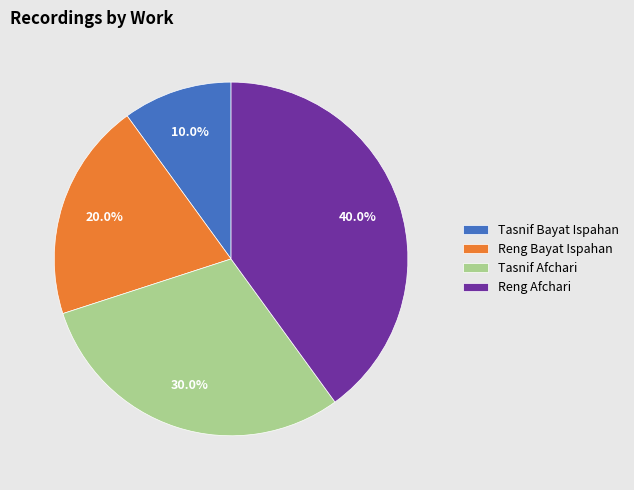

What percentage is the Reng Afchari slice, to the nearest percent?

40%